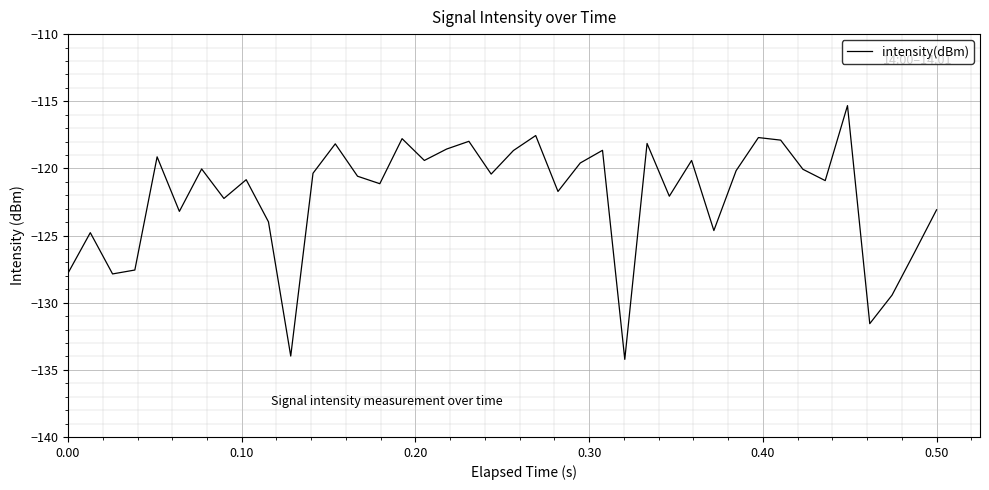

What is the difference between the maximum and minimum values?

18.9